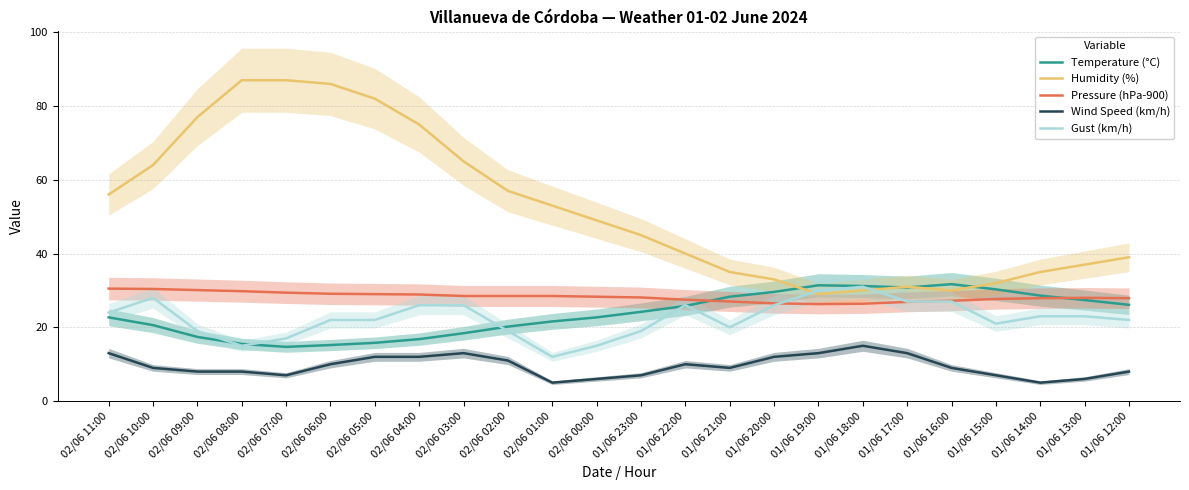

Rank the series by their maximum value, from lowest to highest.

Wind Speed (km/h), Pressure (hPa-900), Gust (km/h), Temperature (°C), Humidity (%)